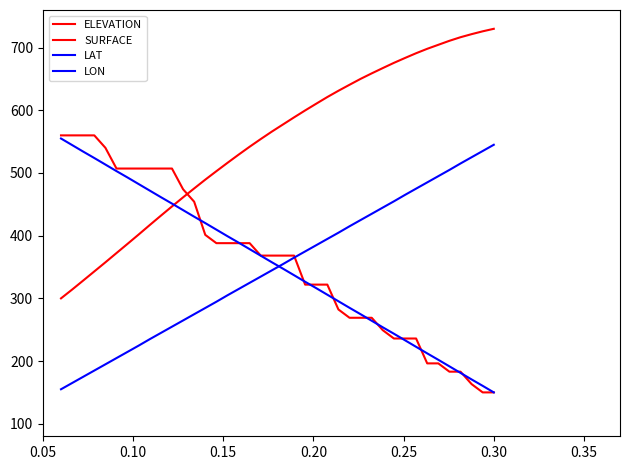

Does the chart have visible grid lines?

No